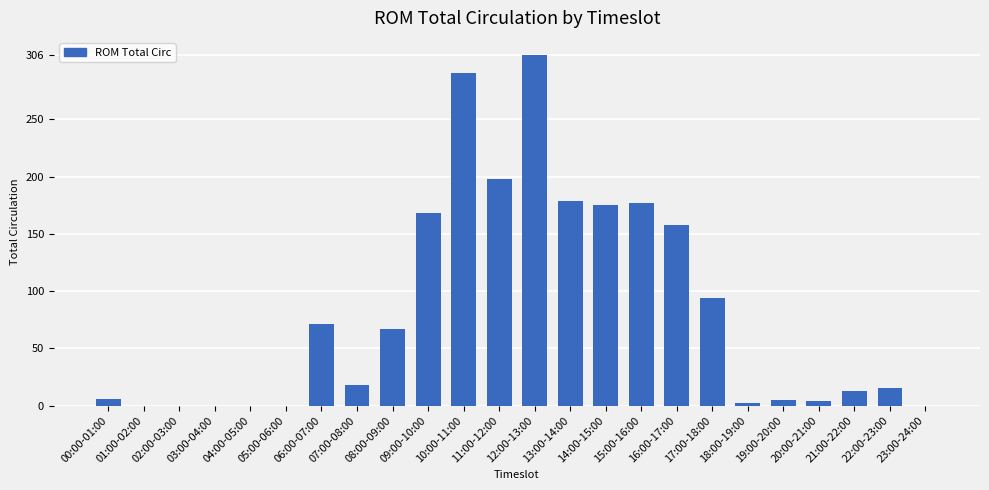

What is the sum of all values?

1947